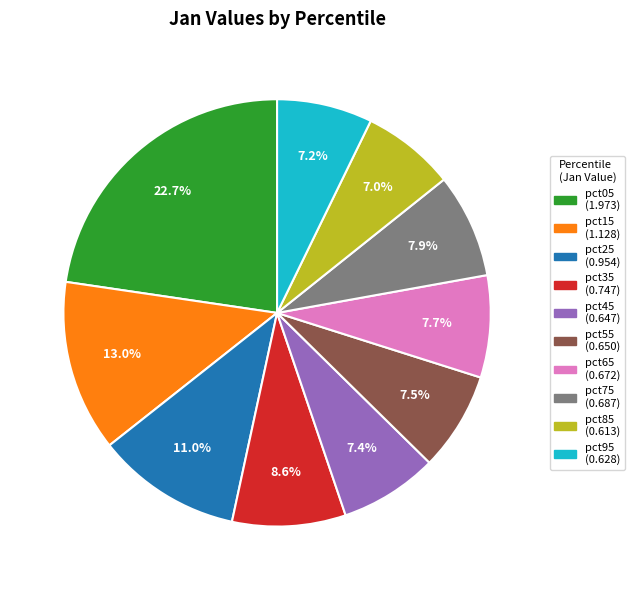

Combined, do pct45 and pct95 account for over 50%?

No